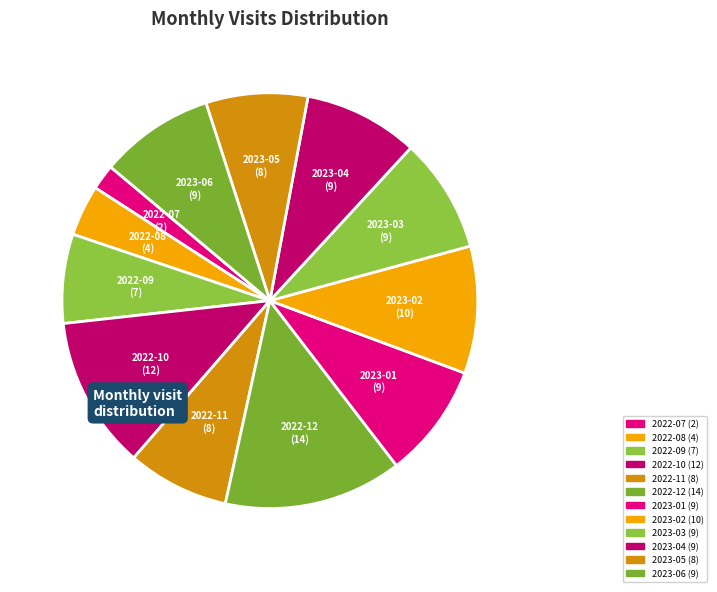

True or false: 2022-08 accounts for 12% of the total.

False